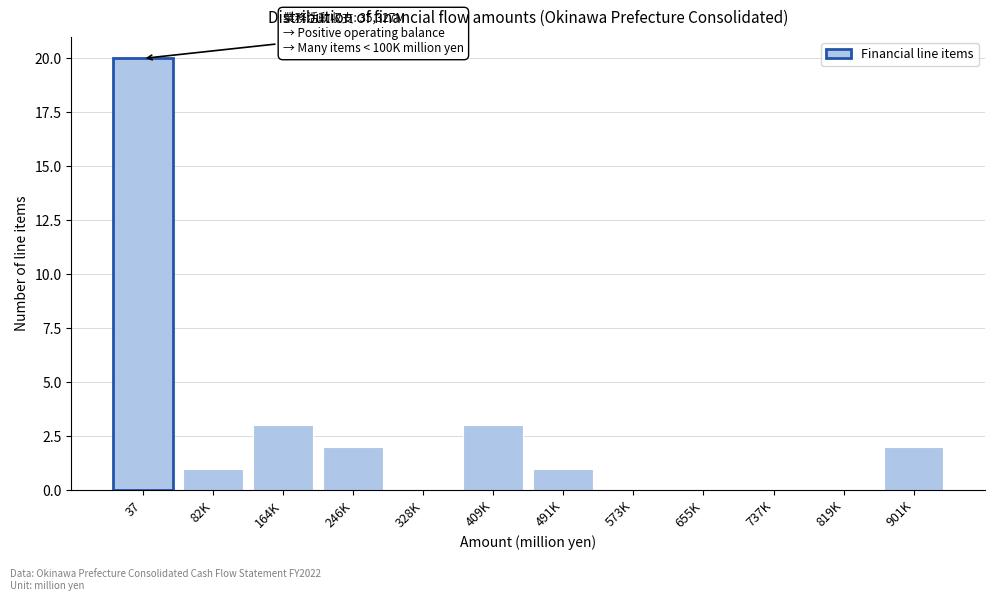

Reading right to left, what are all the values shown in this chart?

901K=2	819K=0	737K=0	655K=0	573K=0	491K=1	409K=3	328K=0	246K=2	164K=3	82K=1	37=20